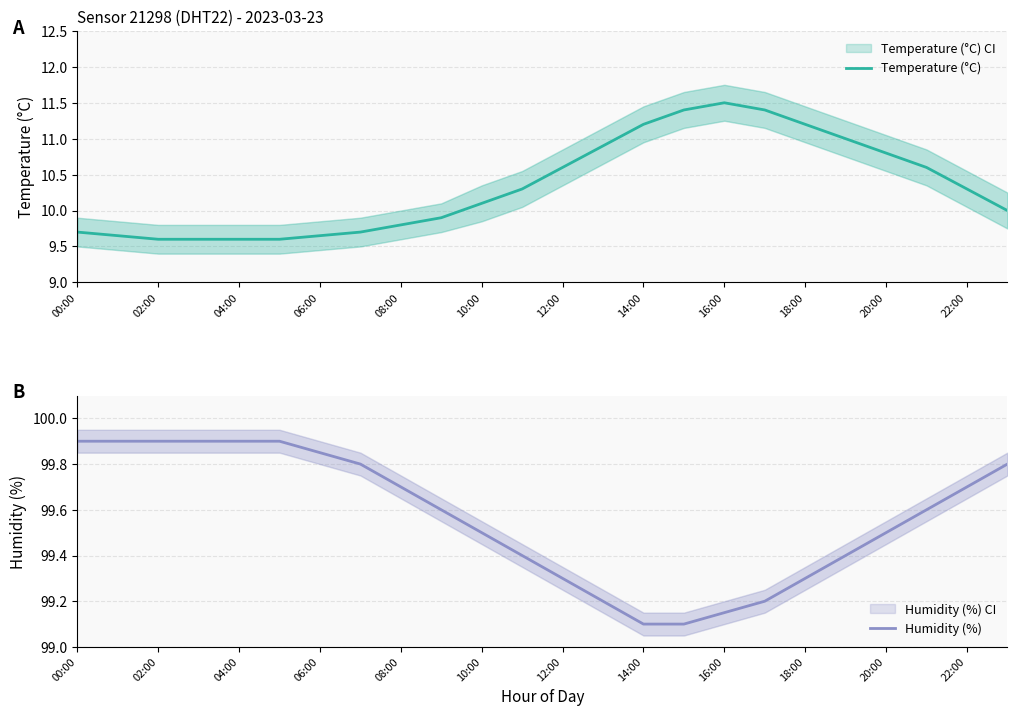

What is the difference between the Humidity (%) values at 04:00 and 18:00?

0.6